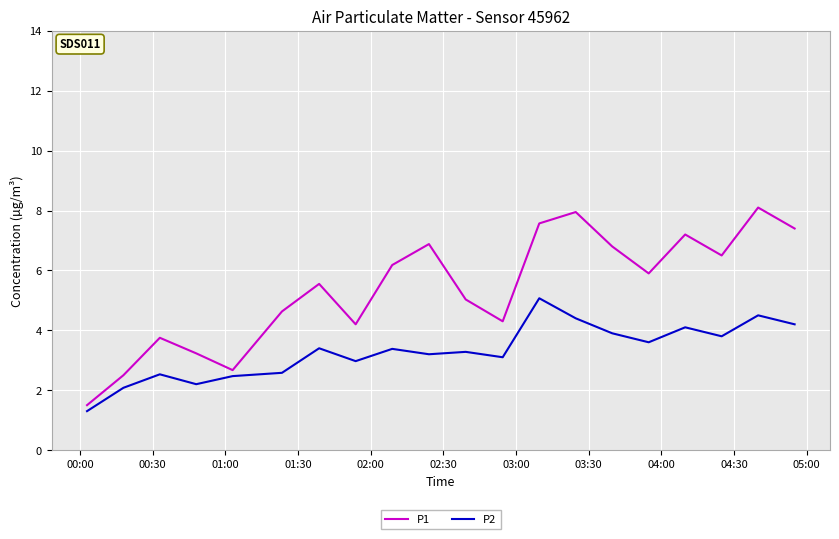

Which series has the largest total across all categories?

P1